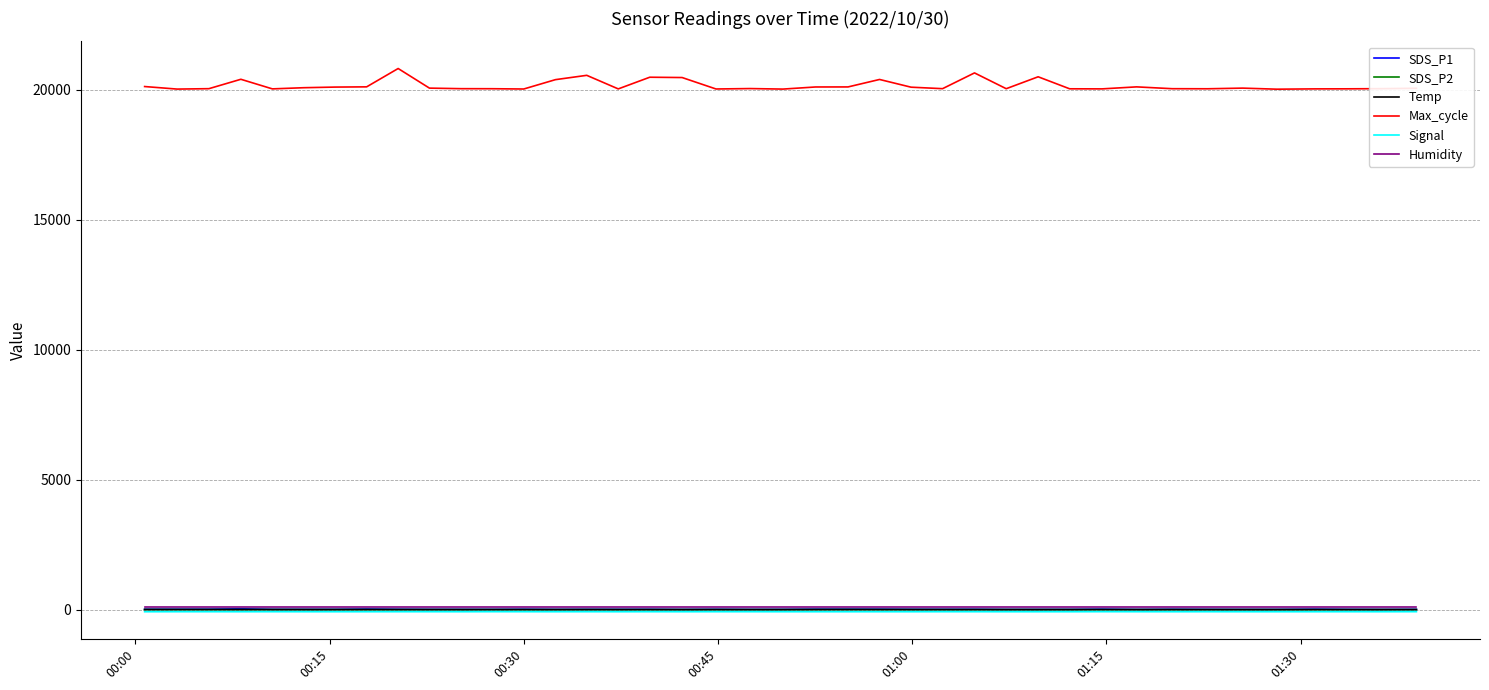

True or false: Max_cycle and Humidity cross at least once.

False